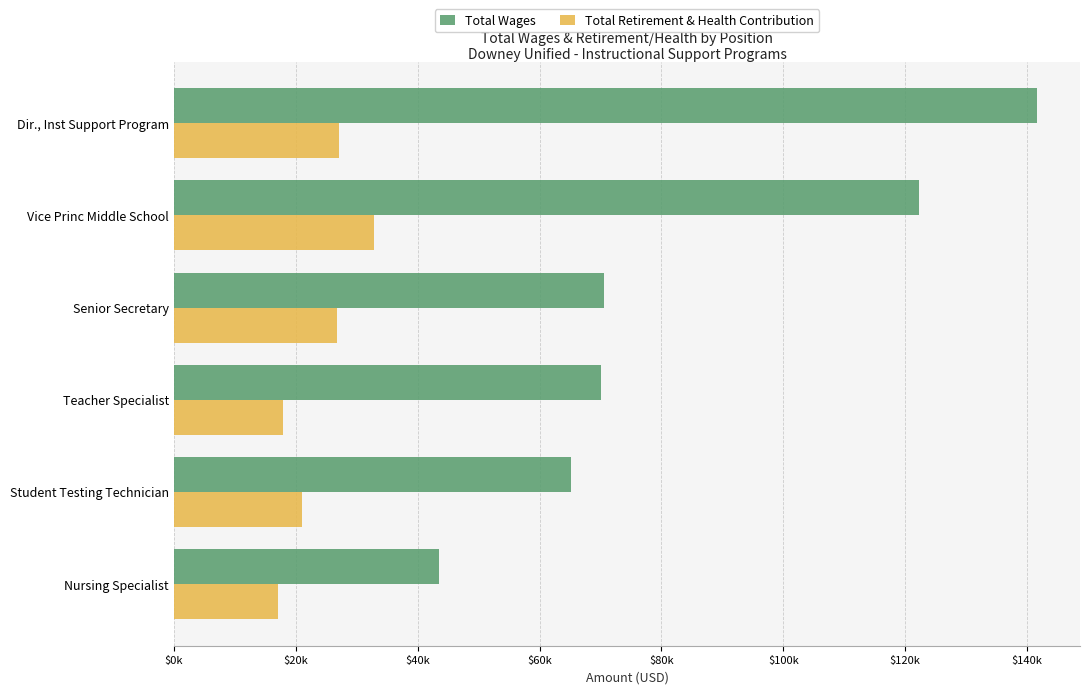

What are all the series names shown in the legend?

Total Wages, Total Retirement & Health Contribution